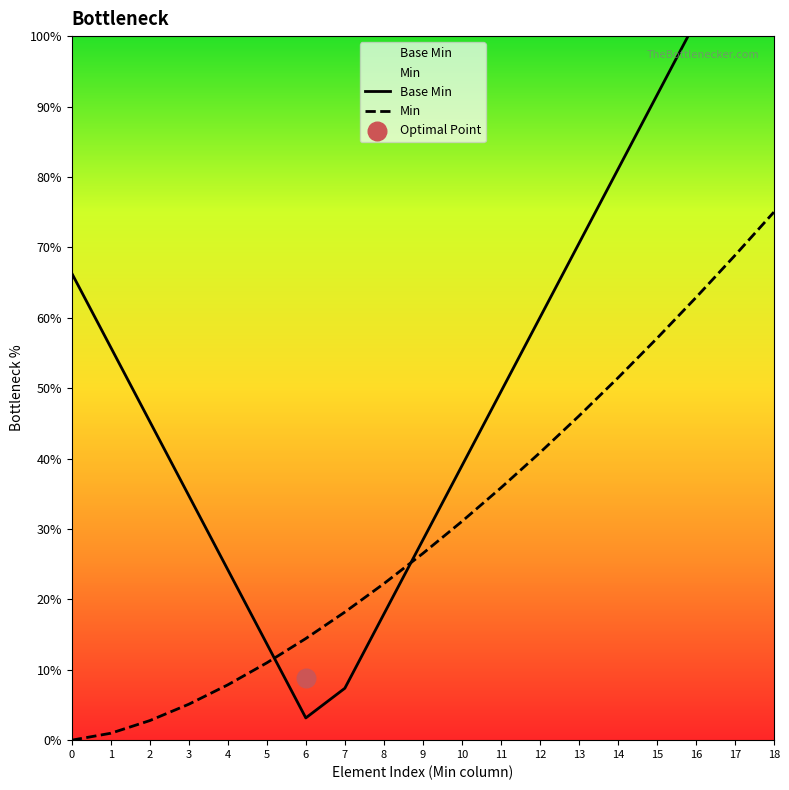

Is the value of Min at 8 greater than the value of Base Min at 15?

No